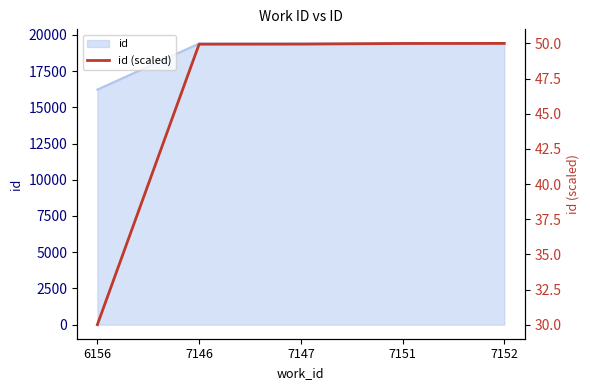

At which category does the chart reach its minimum across all series?

6156